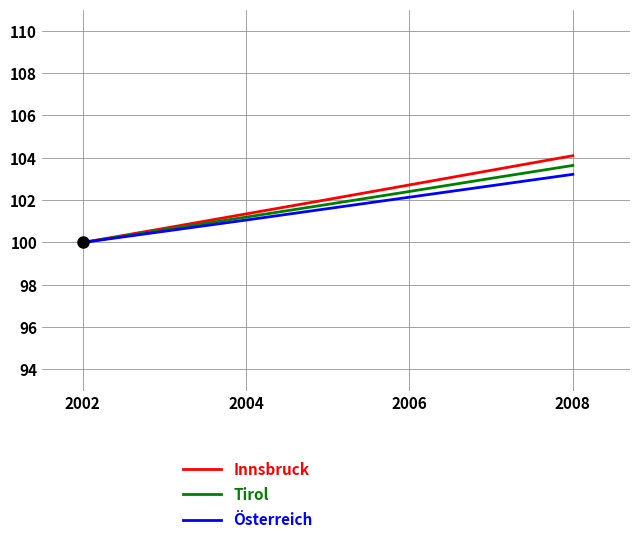

How many series are shown in this chart?

3